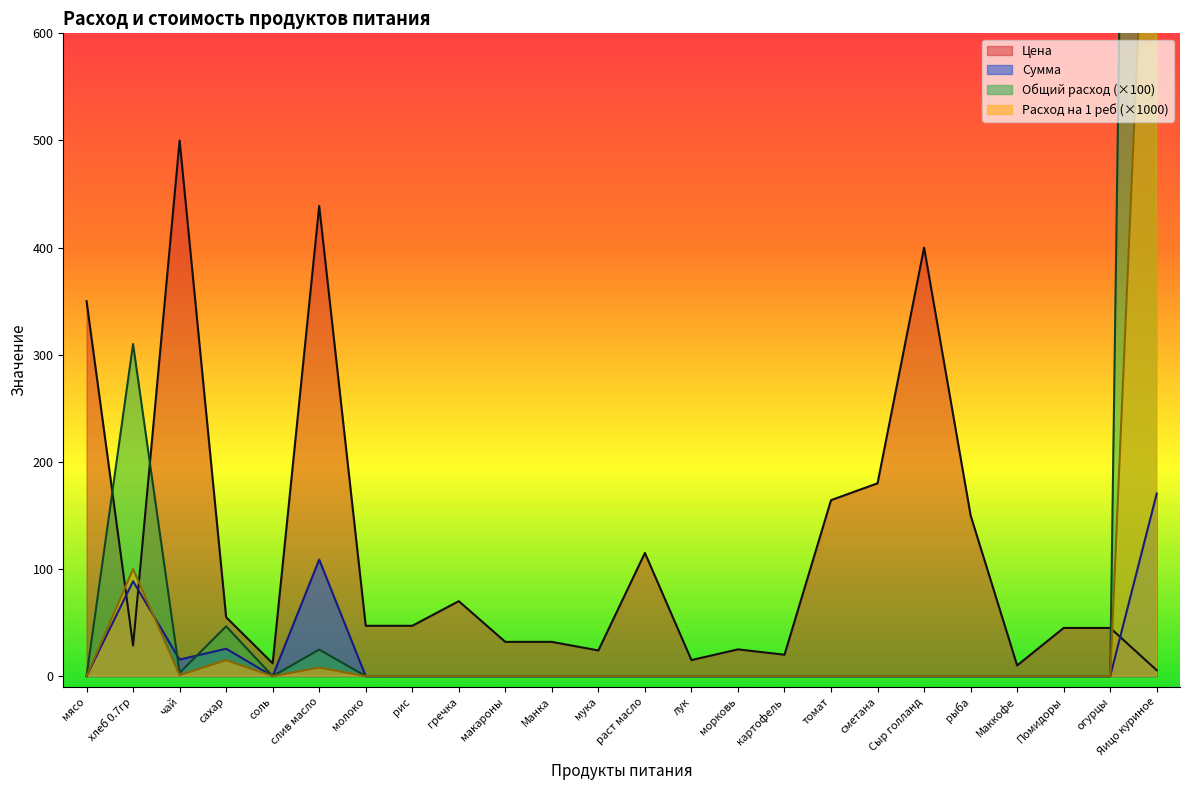

Is it true that Расход на 1 реб equals 0.0 at мясо?

True